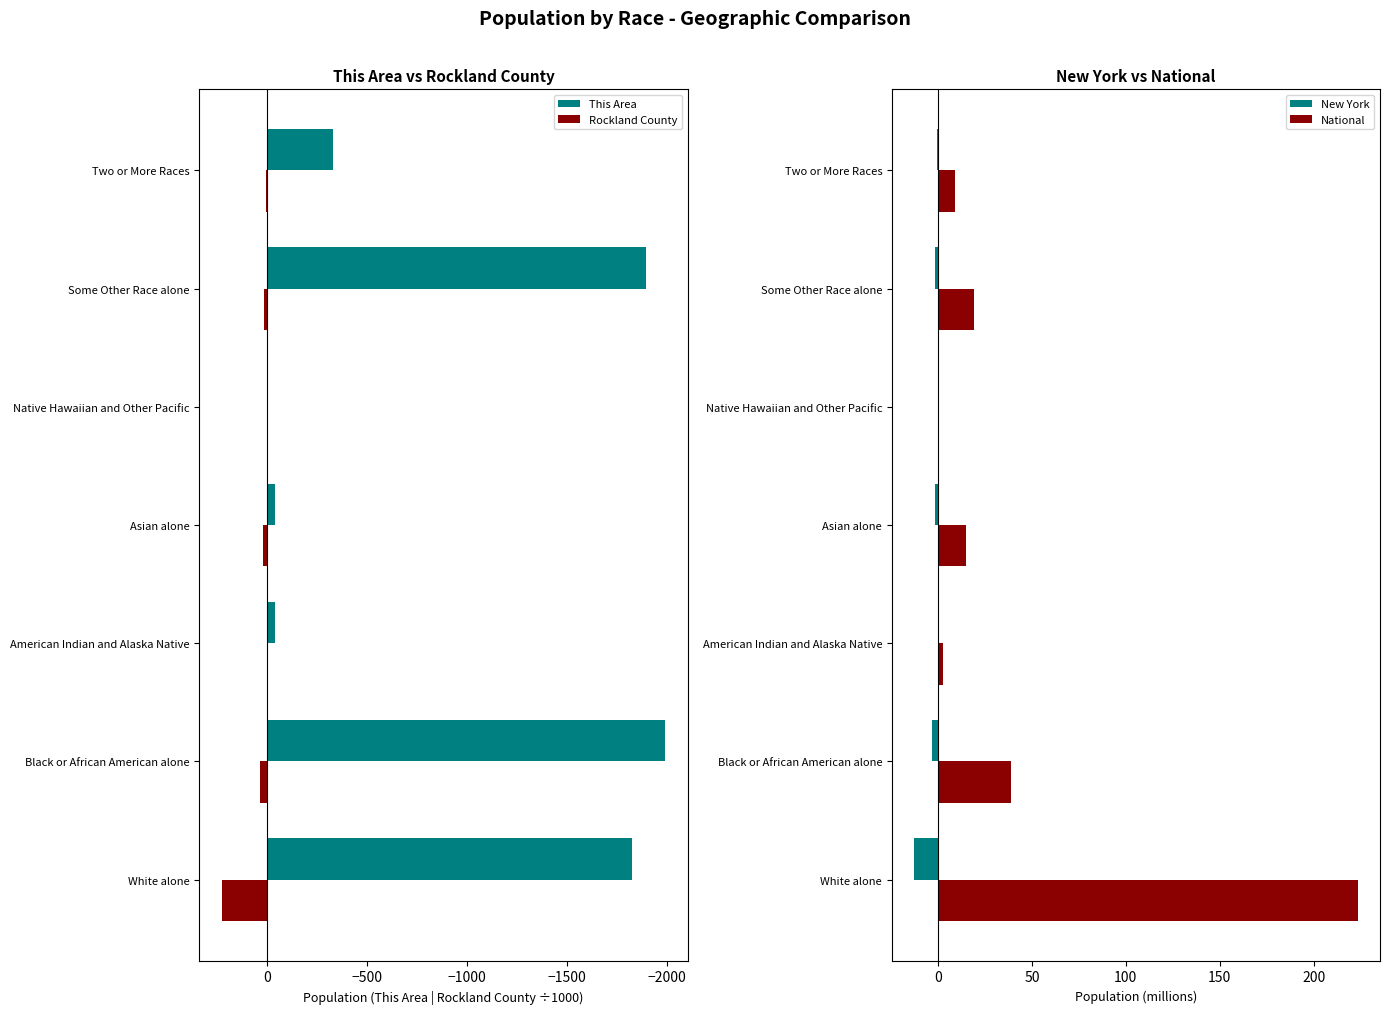

Does the chart contain stacked bars?

No